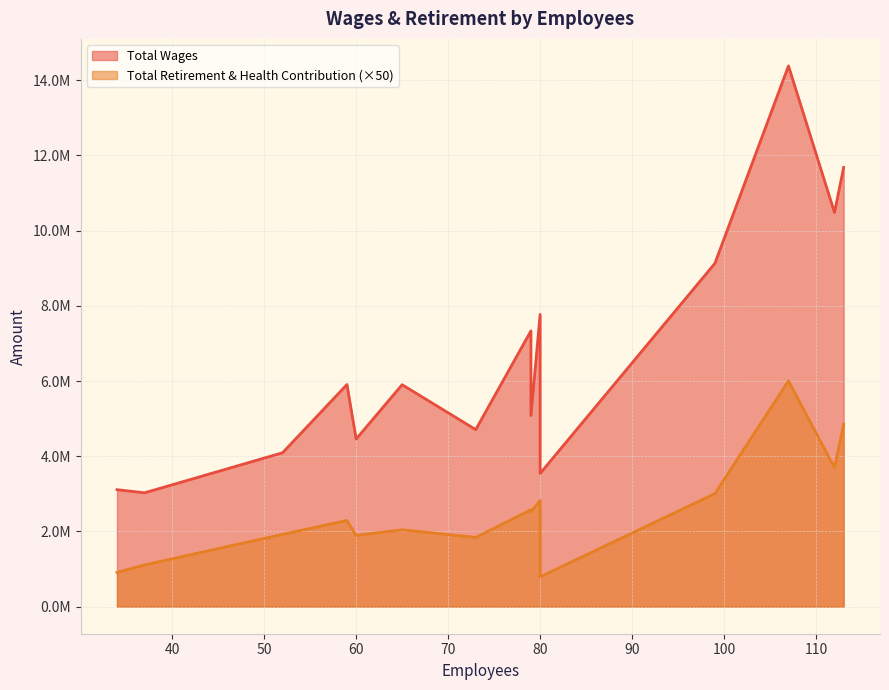

Is it true that Total Wages equals 10483854 at 112?

True